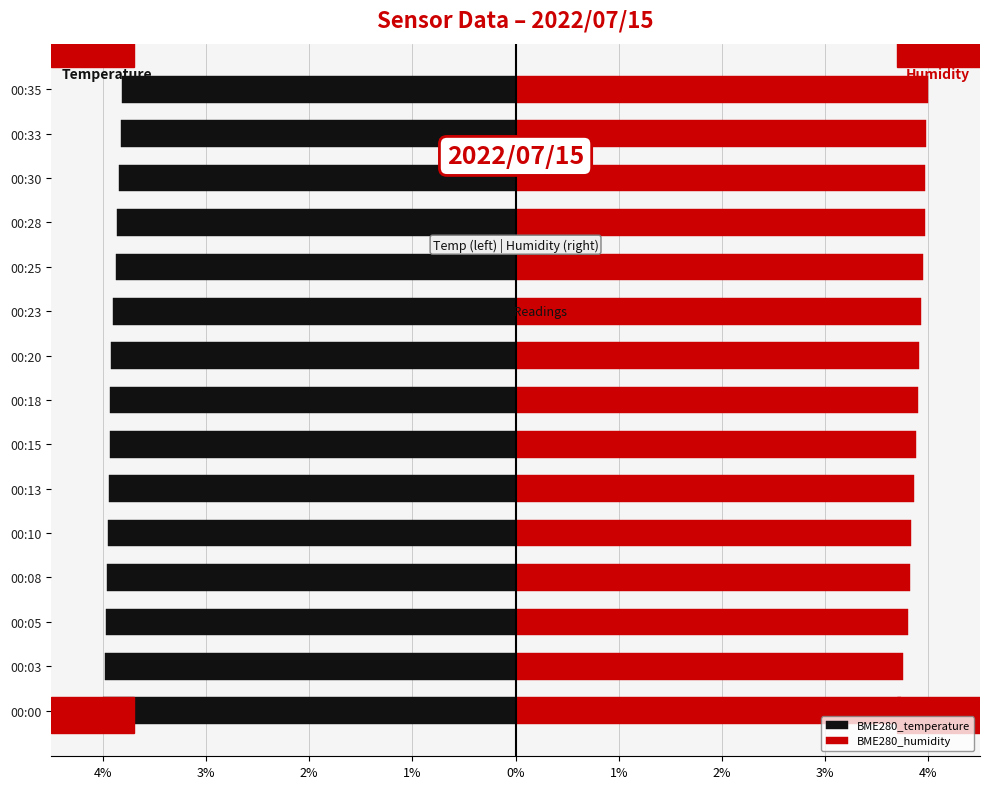

What is the minimum value shown in the chart?

-4.0